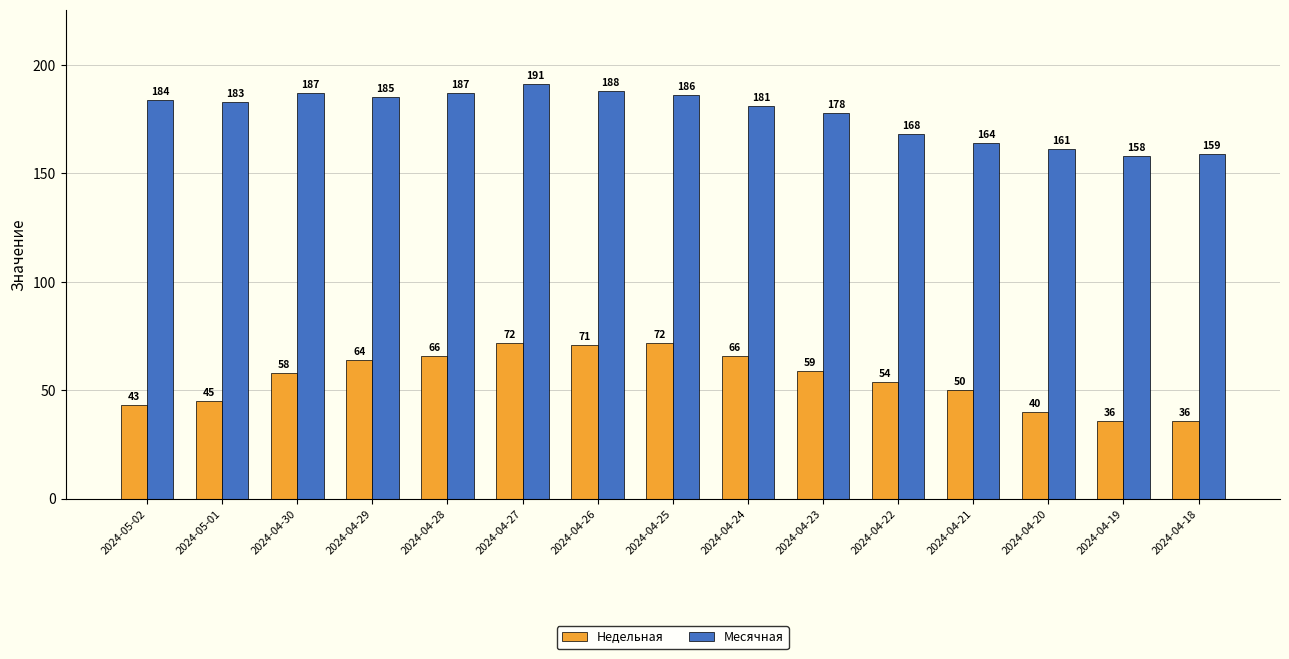

Reading right to left, what are all the values shown in this chart?

Недельная: 2024-04-18=36	2024-04-19=36	2024-04-20=40	2024-04-21=50	2024-04-22=54	2024-04-23=59	2024-04-24=66	2024-04-25=72	2024-04-26=71	2024-04-27=72	2024-04-28=66	2024-04-29=64	2024-04-30=58	2024-05-01=45	2024-05-02=43
Месячная: 2024-04-18=159	2024-04-19=158	2024-04-20=161	2024-04-21=164	2024-04-22=168	2024-04-23=178	2024-04-24=181	2024-04-25=186	2024-04-26=188	2024-04-27=191	2024-04-28=187	2024-04-29=185	2024-04-30=187	2024-05-01=183	2024-05-02=184